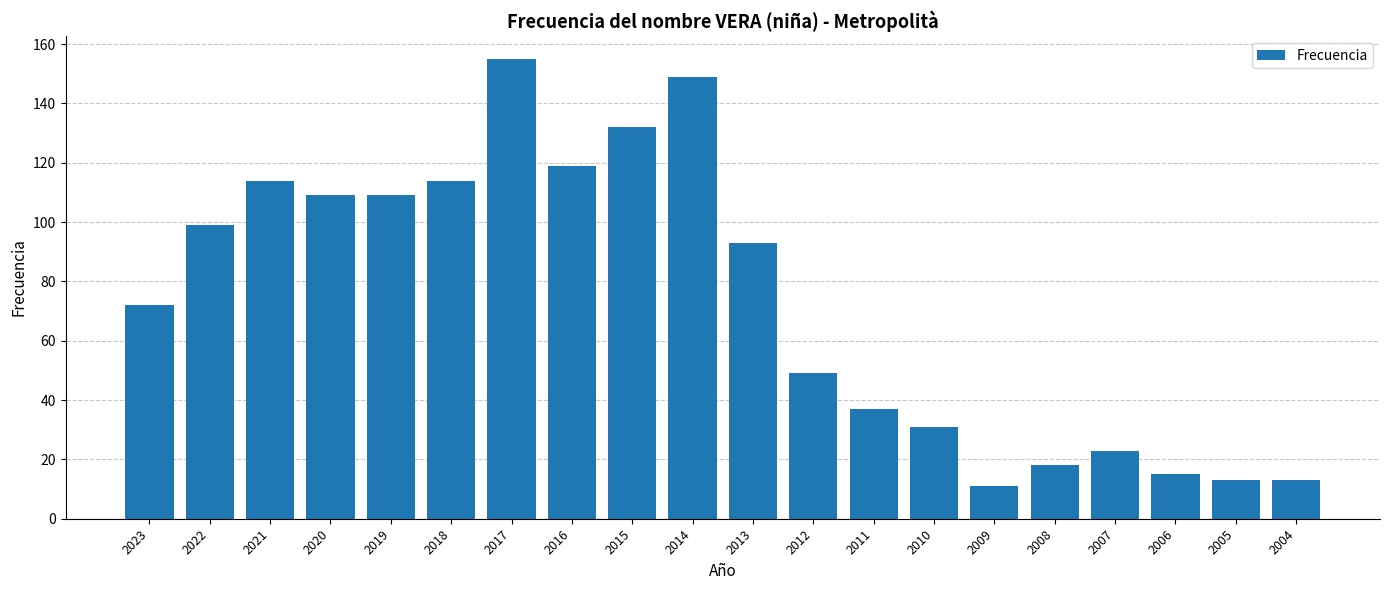

How many series are shown in this chart?

1